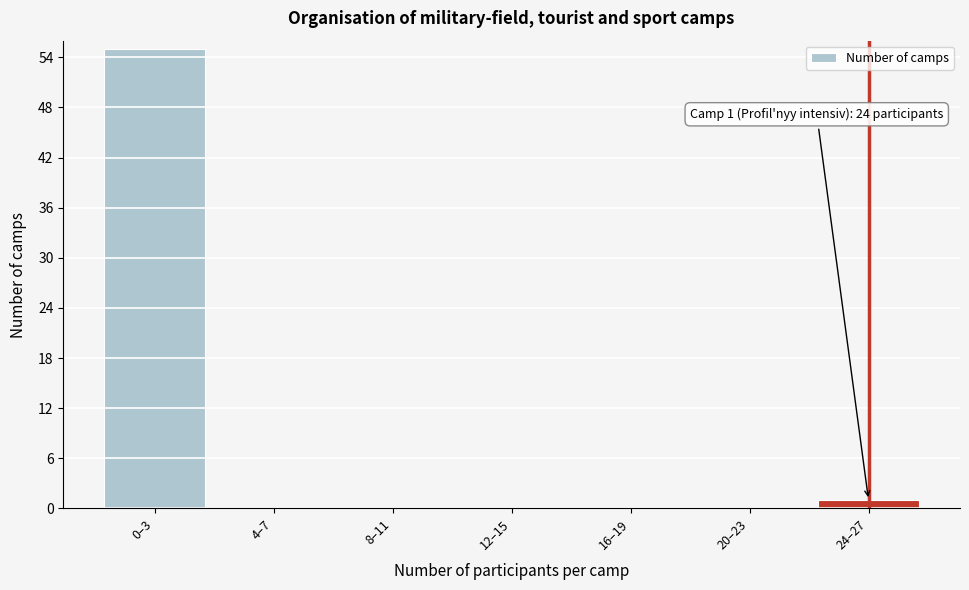

Reading right to left, what are all the values shown in this chart?

24–27=1	20–23=0	16–19=0	12–15=0	8–11=0	4–7=0	0–3=55